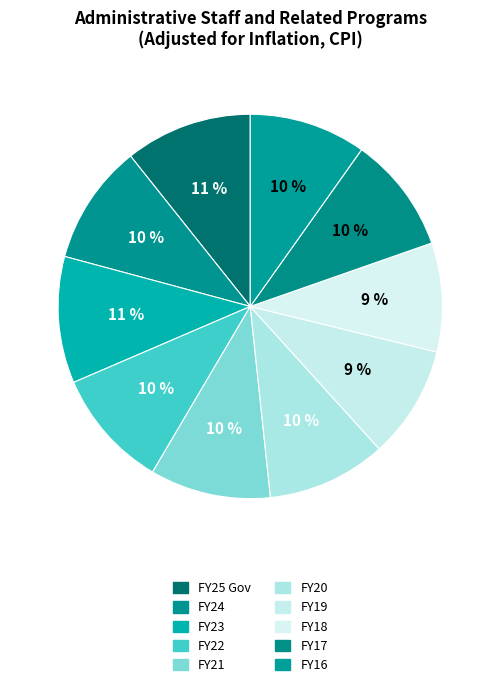

To the nearest percent, what percentage of the pie is FY23?

11%